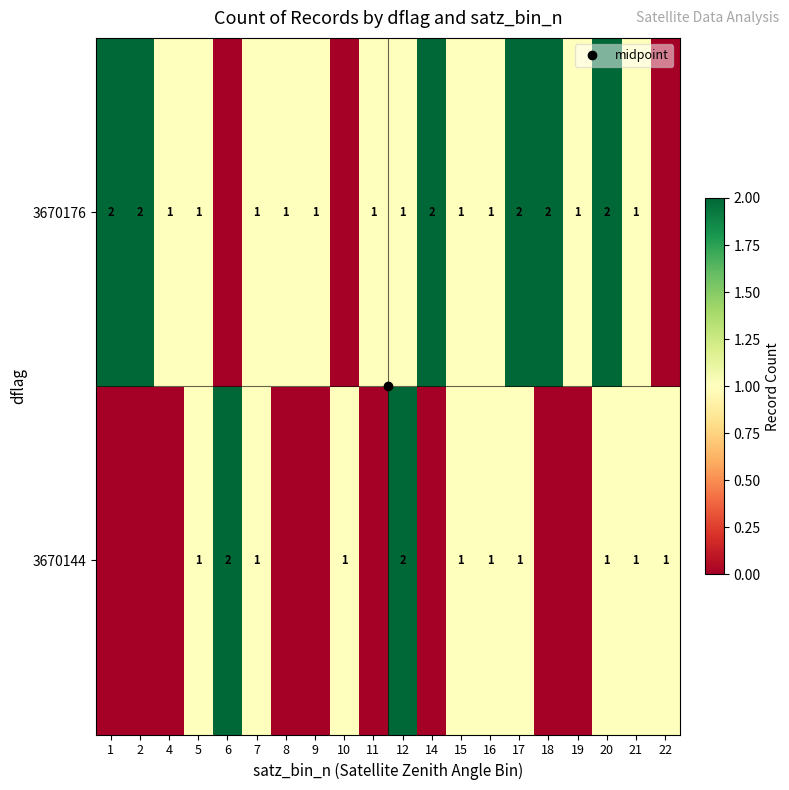

At how many categories does at least one series exceed 0?

20